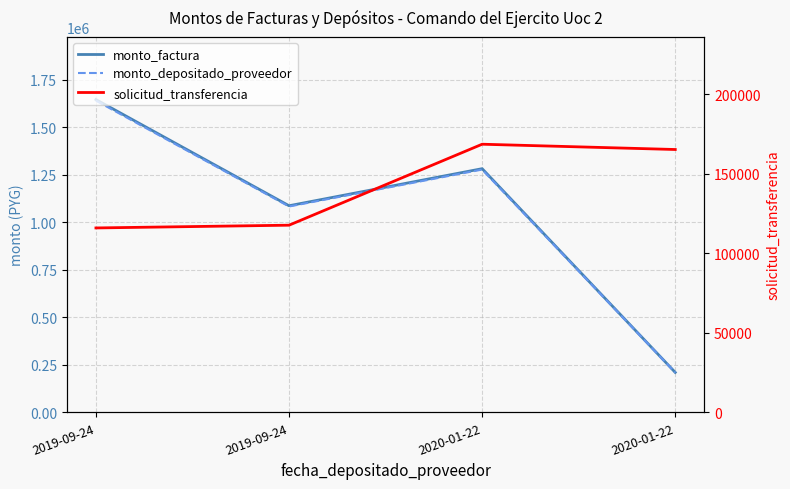

List the labels in order of monto_factura value, smallest first.

2020-01-22, 2019-09-24, 2020-01-22, 2019-09-24